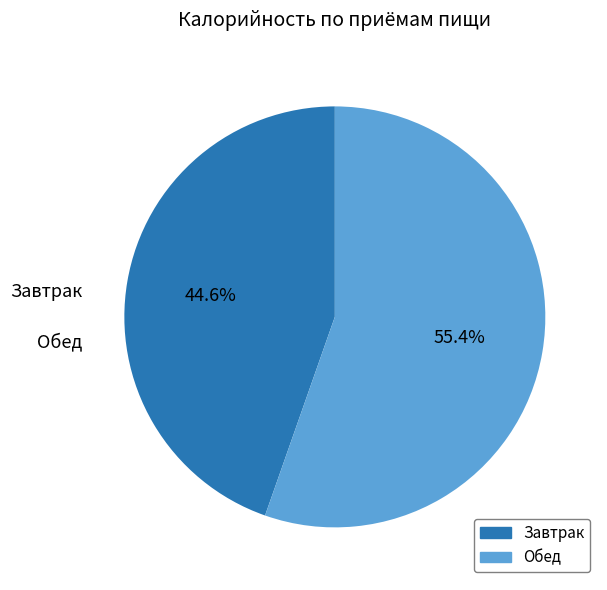

Rank the categories by value from highest to lowest.

Обед, Завтрак